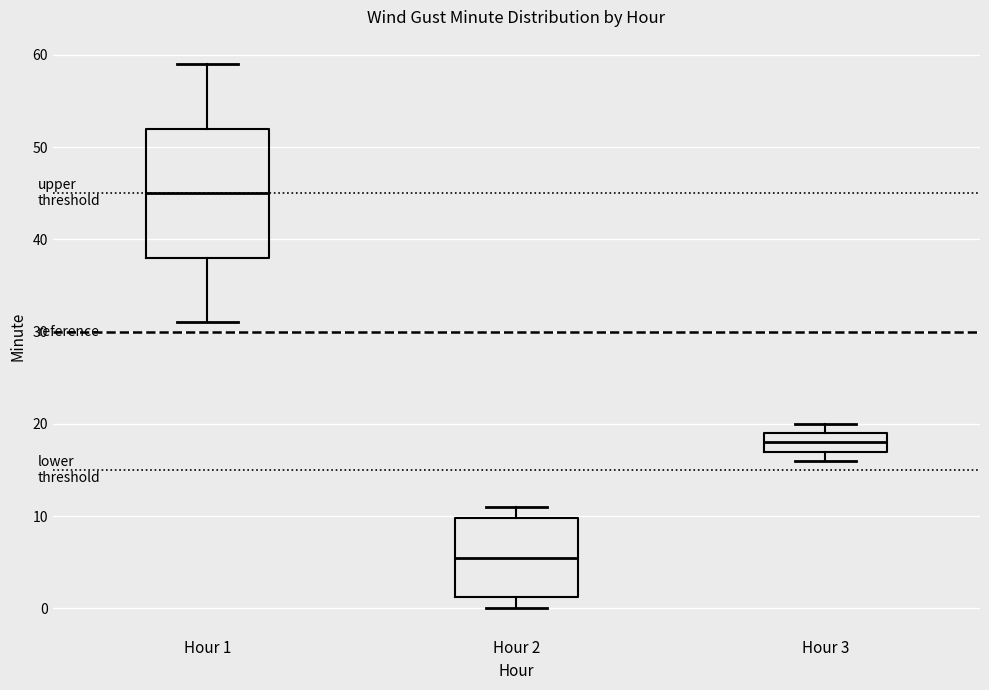

Reading left to right, read every box against the y-axis: the position of its median line, the range the box covers, and the ends of its whiskers. The values are not printed on the chart, so give them approximately, as read against the axis.

Hour 1: median 45, box 38 to 52, whiskers 31 to 59
Hour 2: median 6, box 1 to 10, whiskers 0 to 11
Hour 3: median 18, box 17 to 19, whiskers 16 to 20